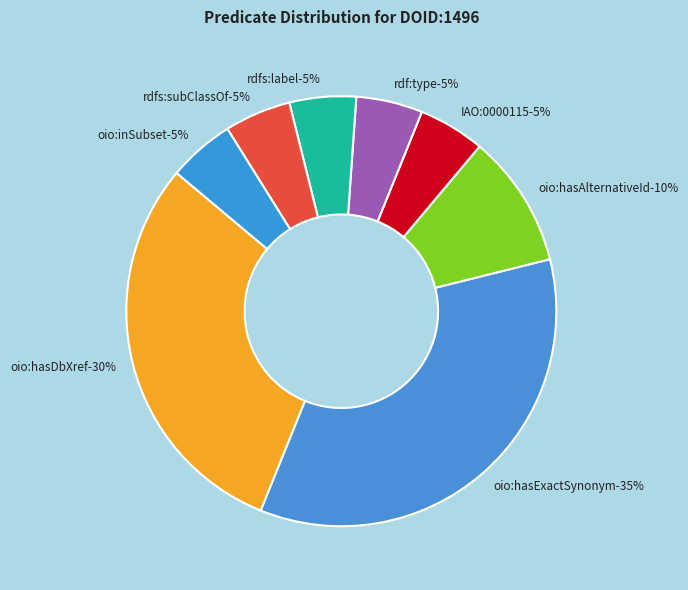

How many segments does this pie chart have?

8